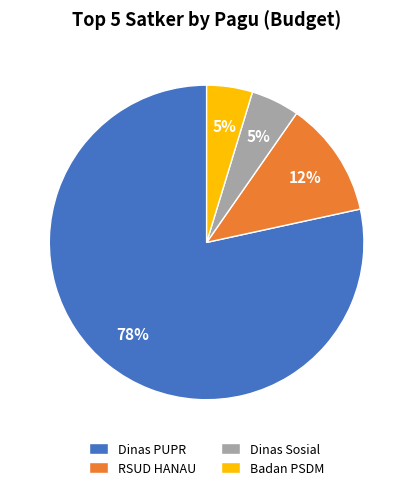

Does Dinas Sosial account for over 50% of the chart?

No